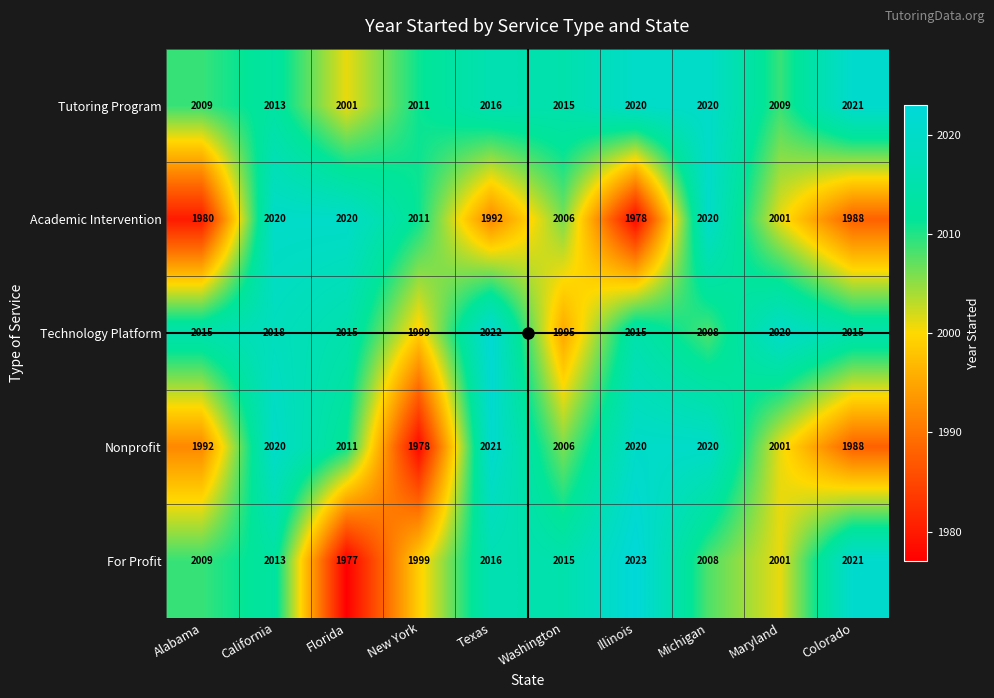

What is the sum of all Technology Platform values?

20122